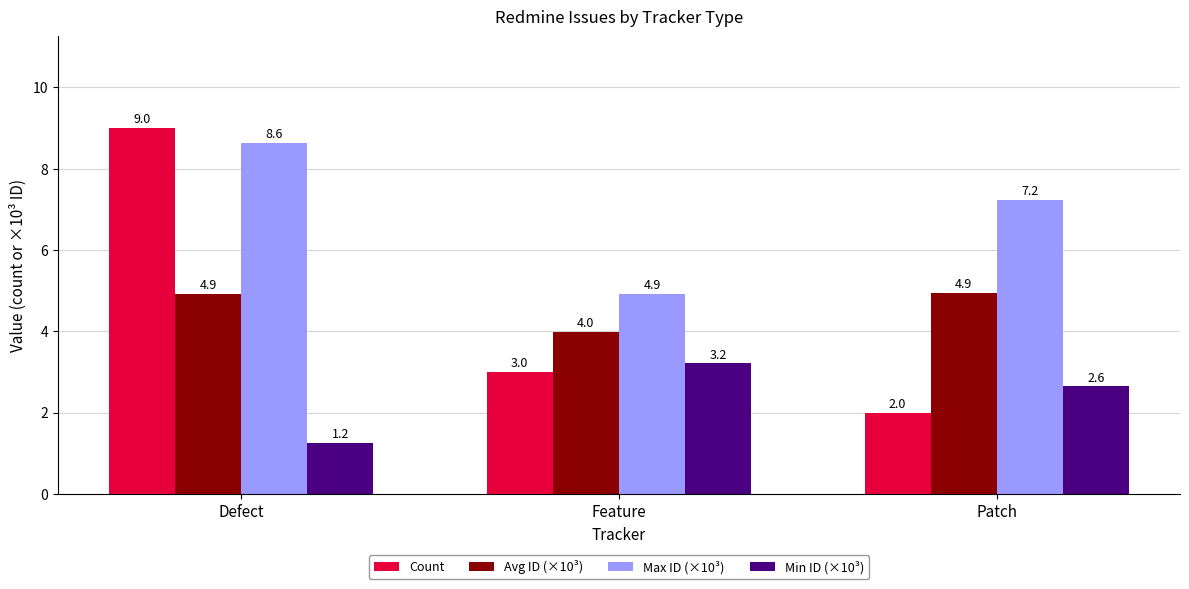

How many data points in Avg ID (×10³) are above 4?

2